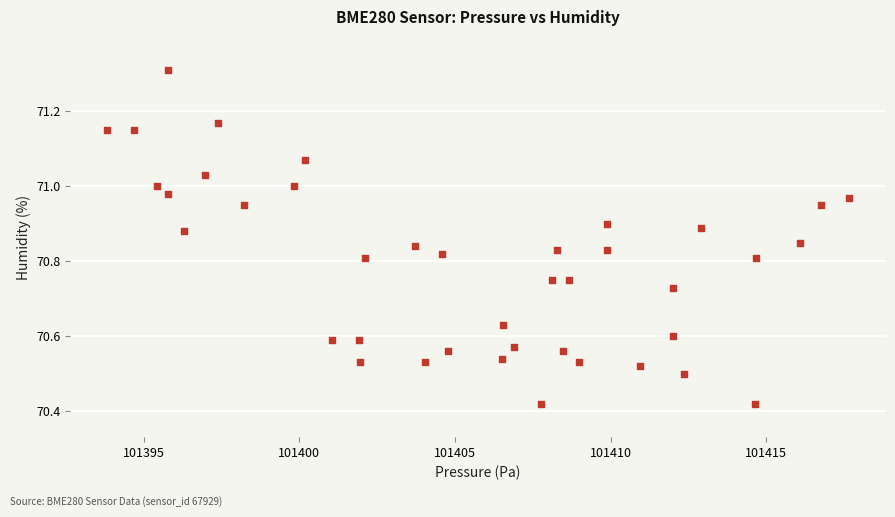

What is the range of Y values (max minus min)?

0.9